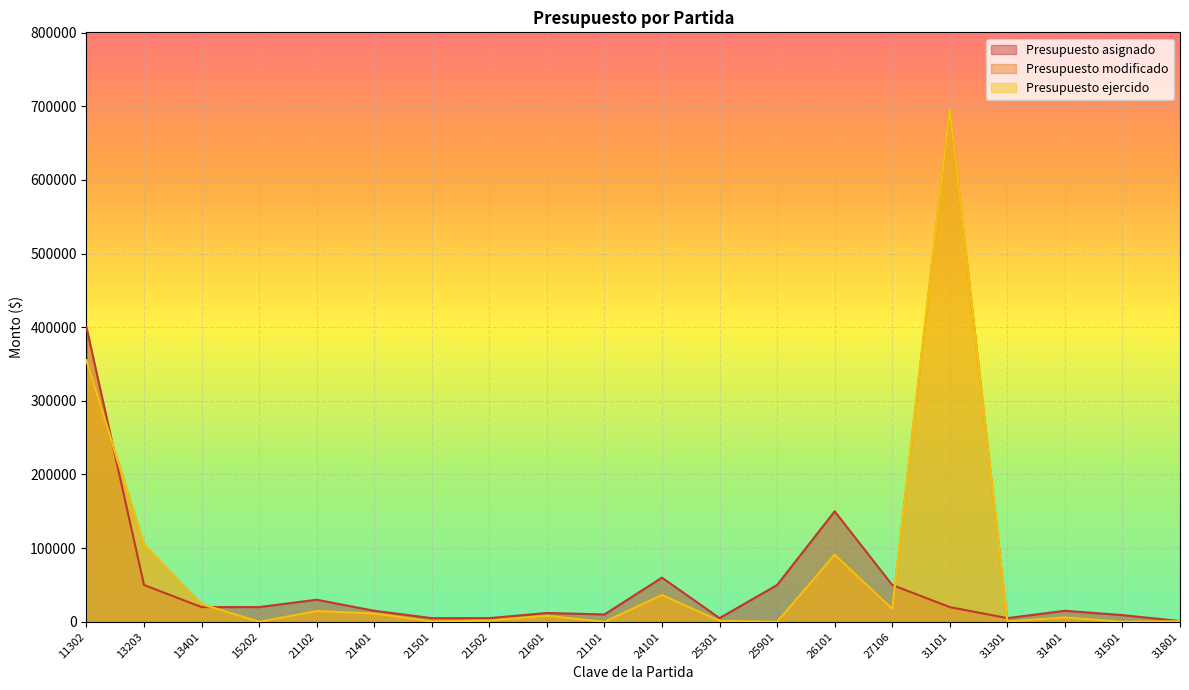

How many values in the Presupuesto ejercido series are below 8184?

10